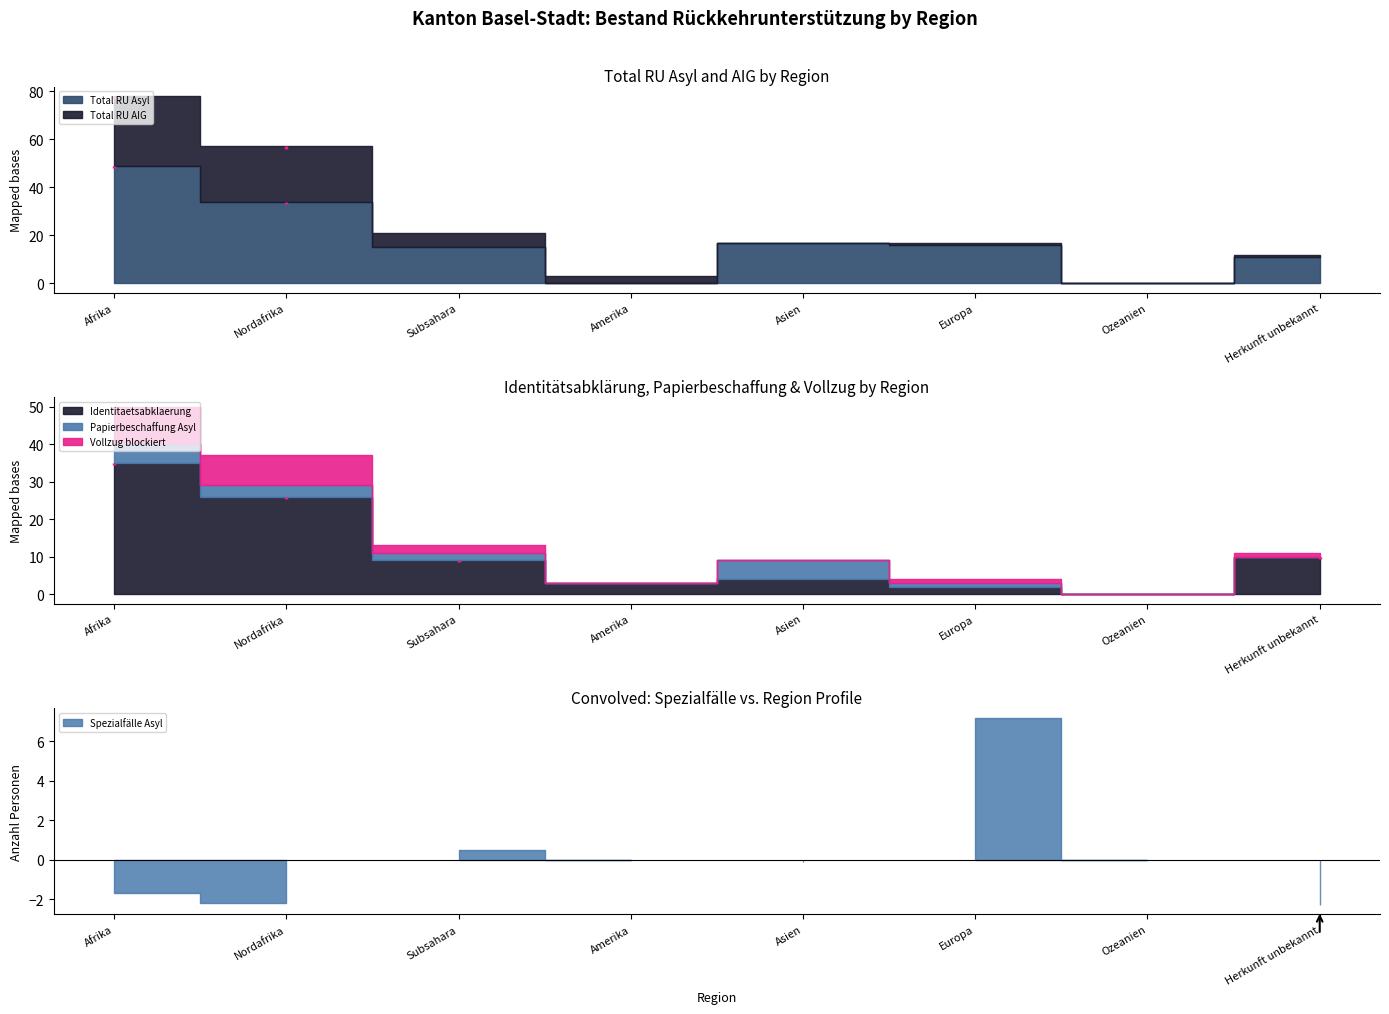

True or false: Total RU Asyl has a value of 20 at Subsahara.

False